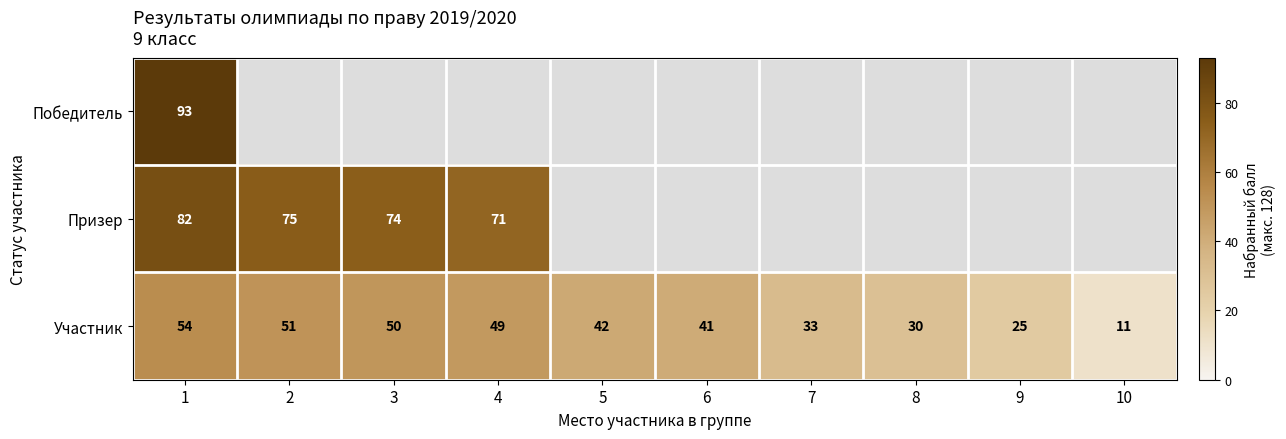

What is the sum of the Участник values at 10 and 5?

53